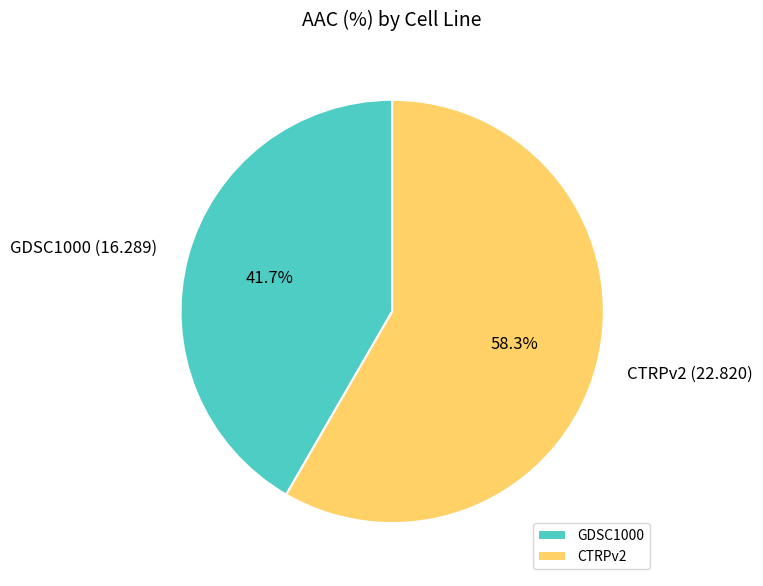

What is the ratio of the value at CTRPv2 to the value at GDSC1000?

1.4